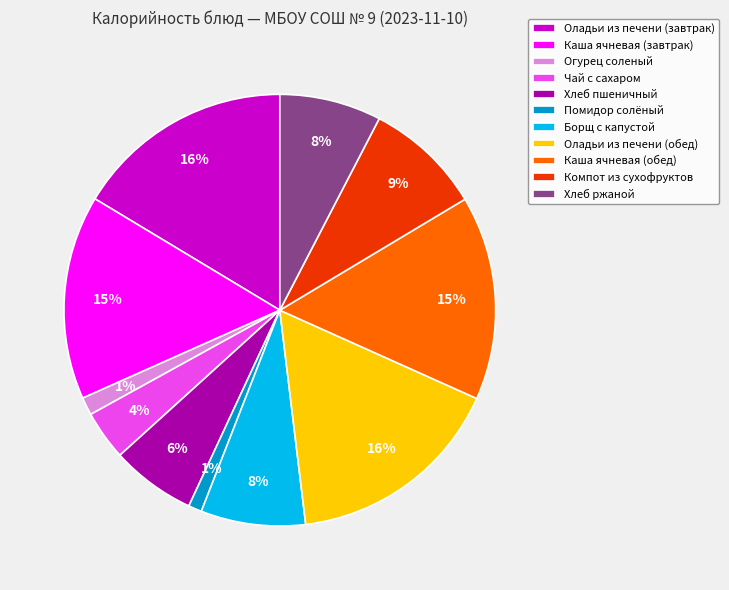

Approximately how many times larger is the value at Хлеб ржаной compared to Борщ с капустой?

1.0